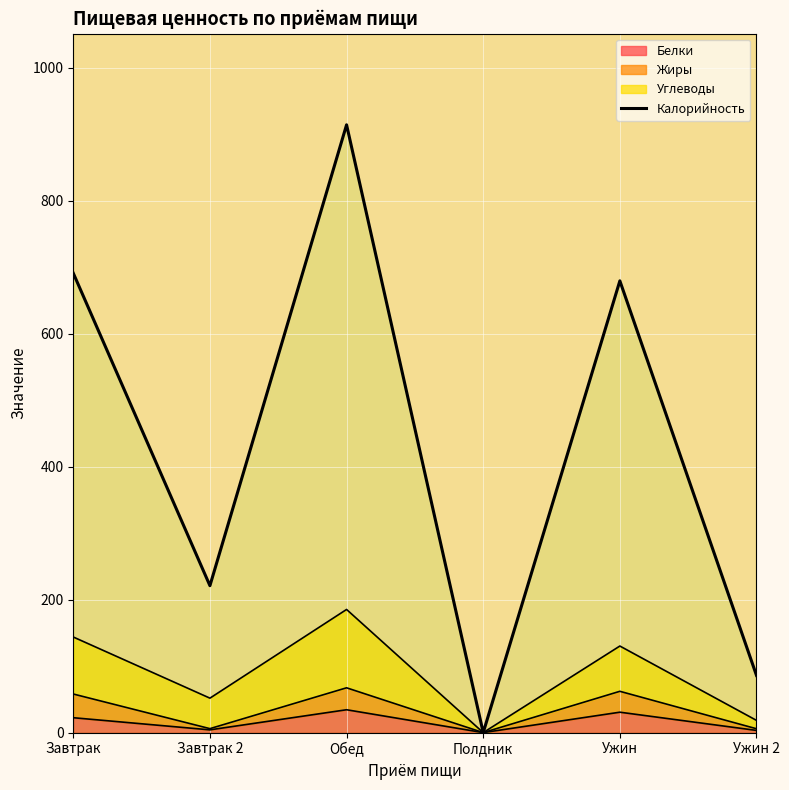

How many interior local peaks (higher than both neighbors) does the data have?

2